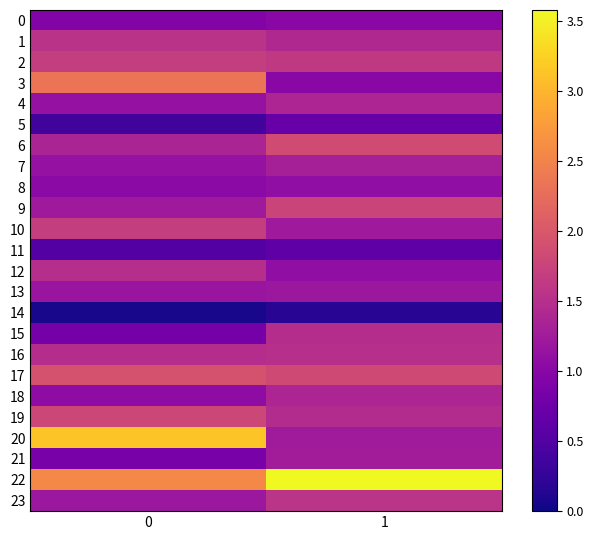

What is the maximum value shown in the chart?

3.6